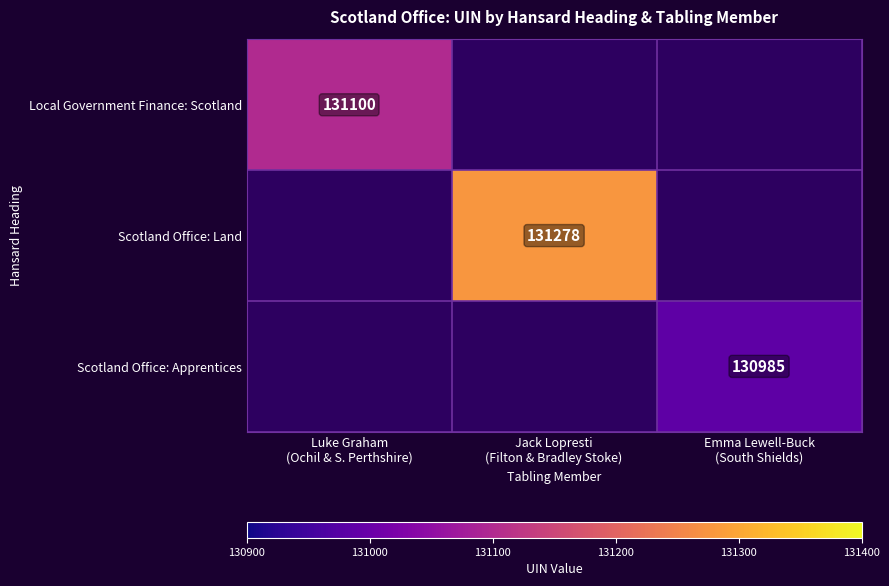

What is the highest value of the Local Government Finance: Scotland series?

131100.0